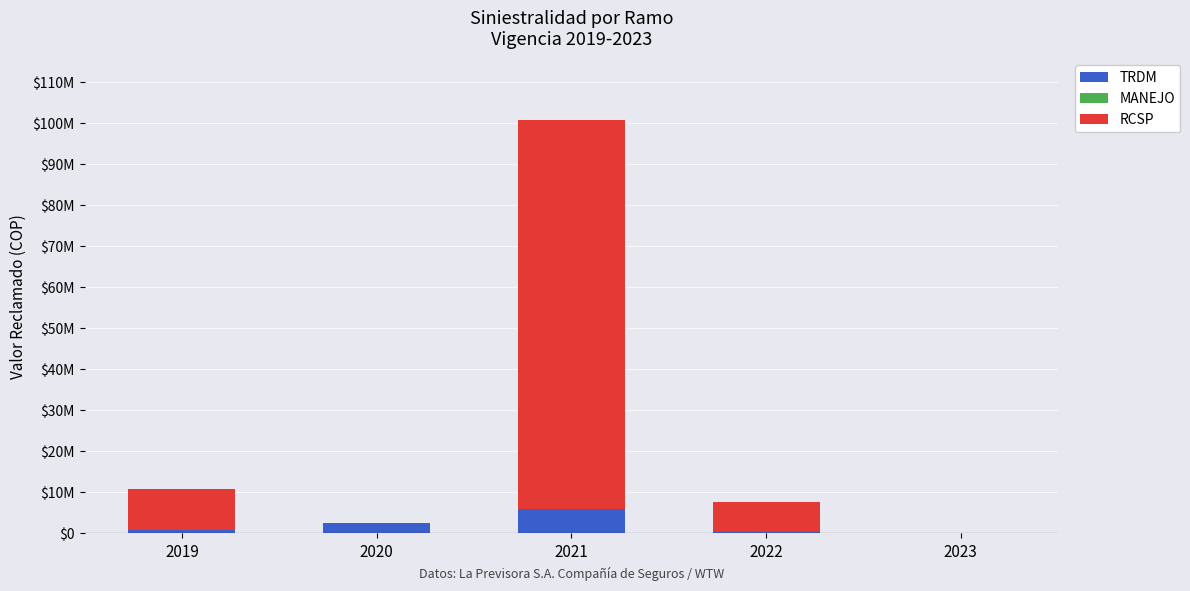

Are the bars horizontal?

No